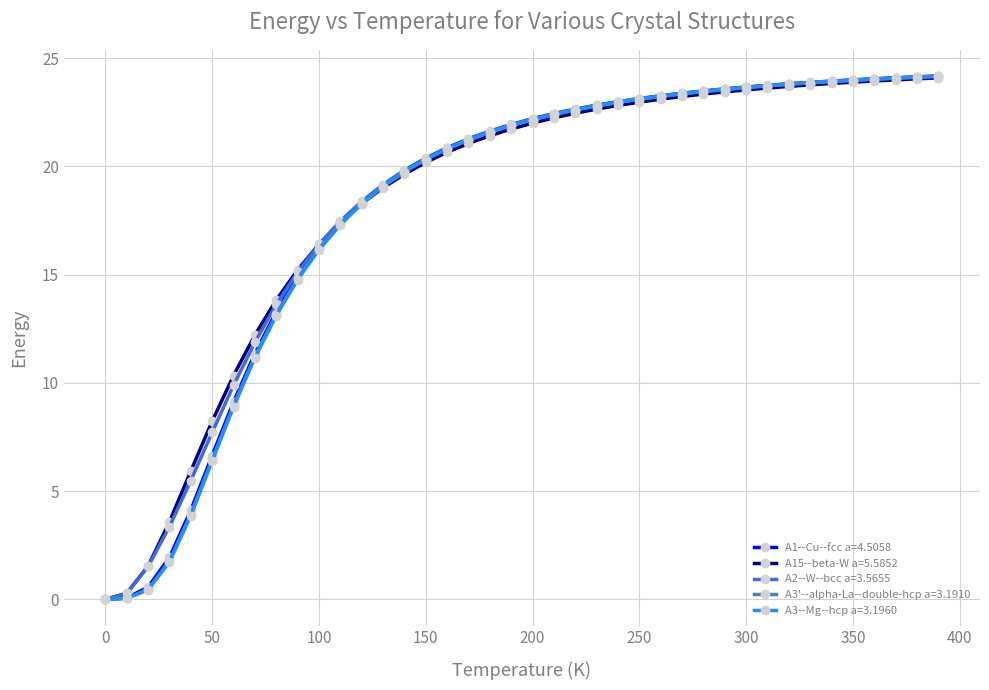

What is the value of the A1--Cu--fcc a=4.5058 point at the 16th from the left?

20.4